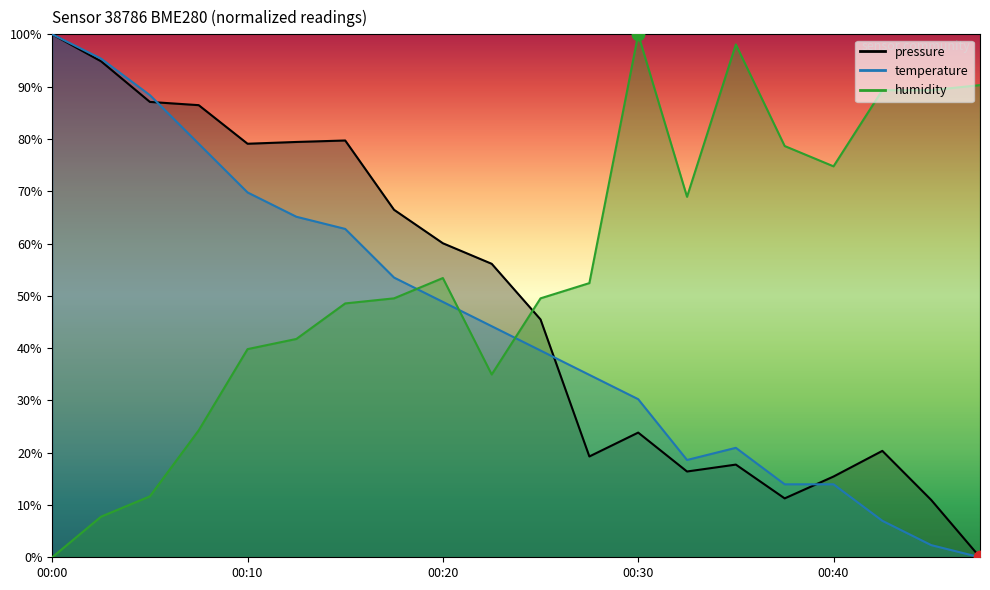

Which series has the largest Y range (max minus min)?

pressure